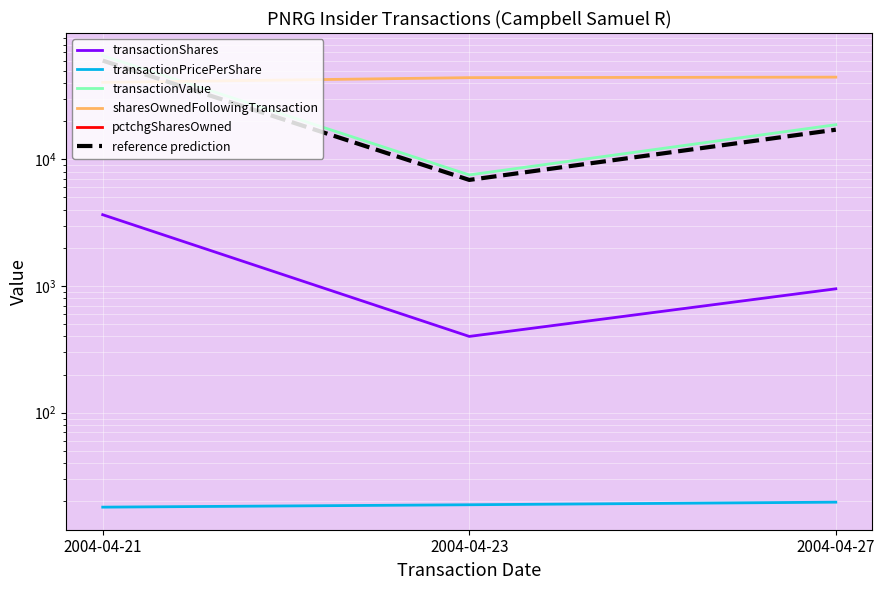

Is it true that sharesOwnedFollowingTransaction equals 54501.4 at 2004-04-21?

False